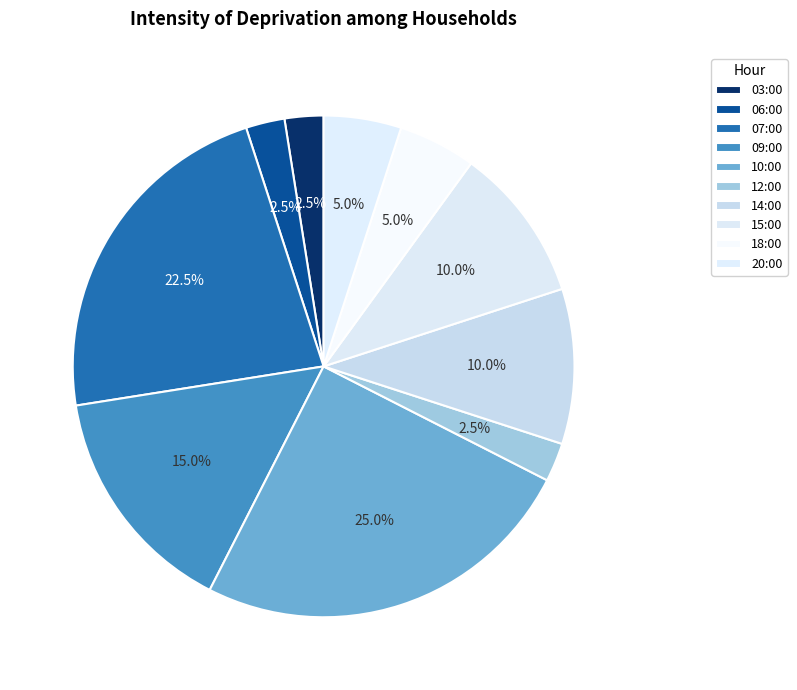

To the nearest percent, what percentage of the pie is 09:00?

15%